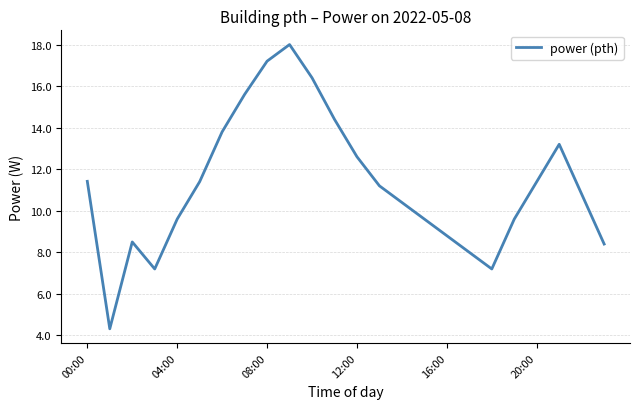

Is this an area chart (filled region under the line)?

No